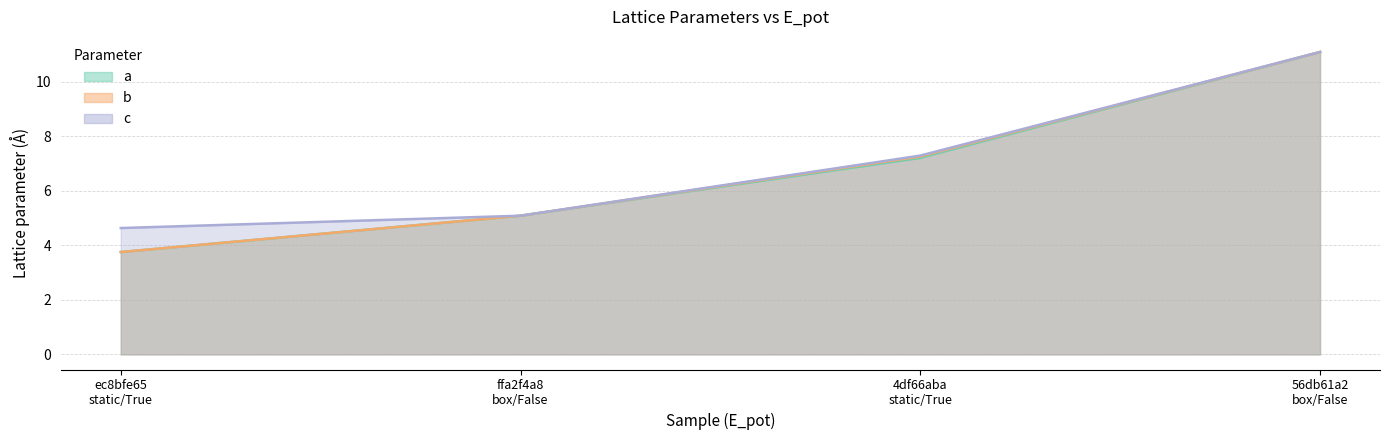

What is the label of the 3rd point from the left?

4df66aba
static/True